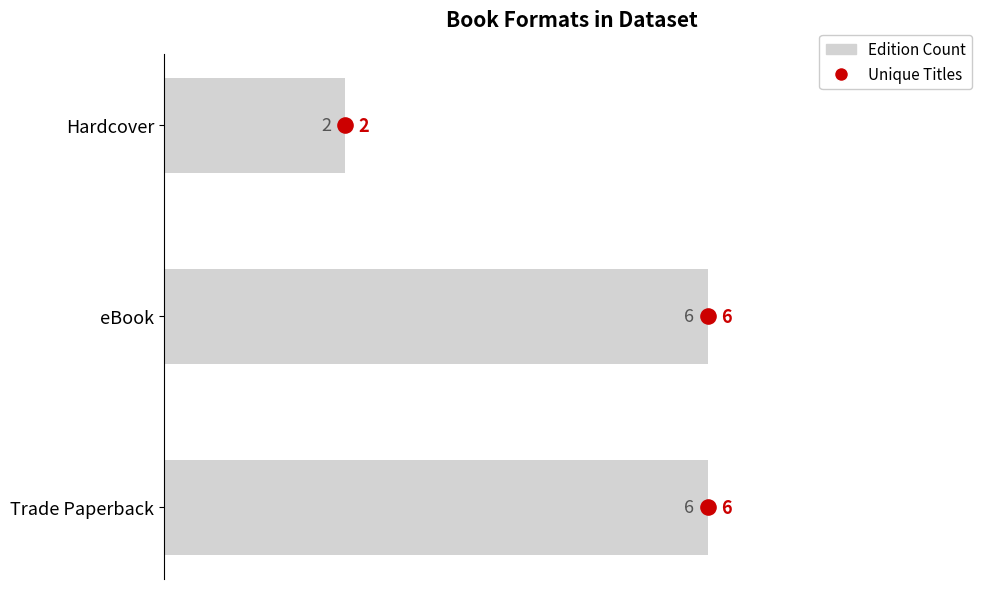

Which series contains the highest Y value?

Edition Count